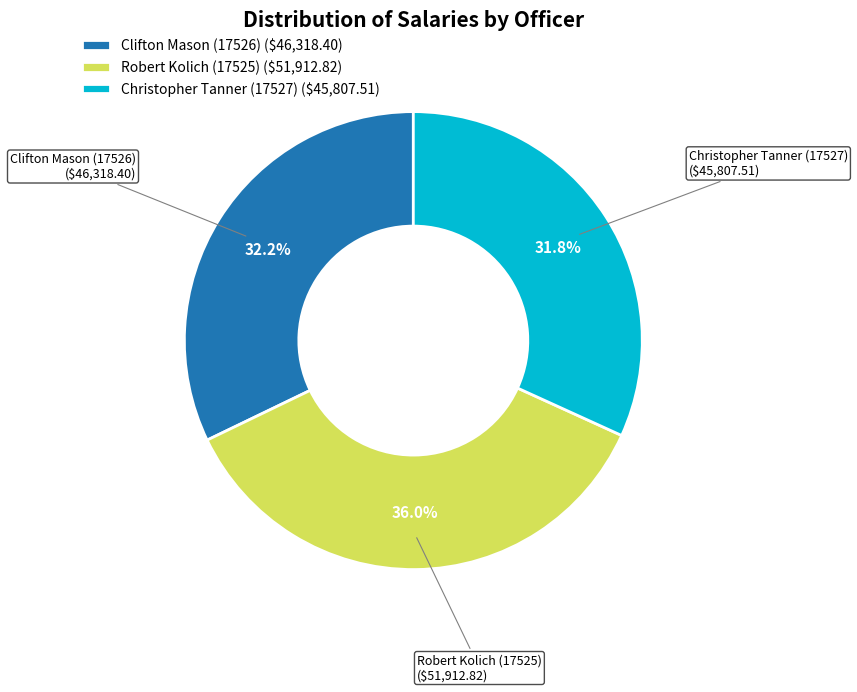

To the nearest percent, what portion does Robert Kolich (17525) represent?

36%